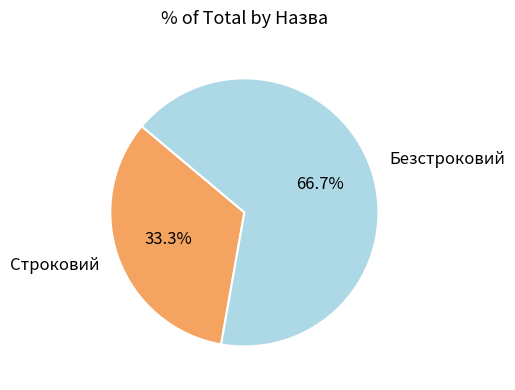

How much of the chart is everything except Строковий?

66.7%